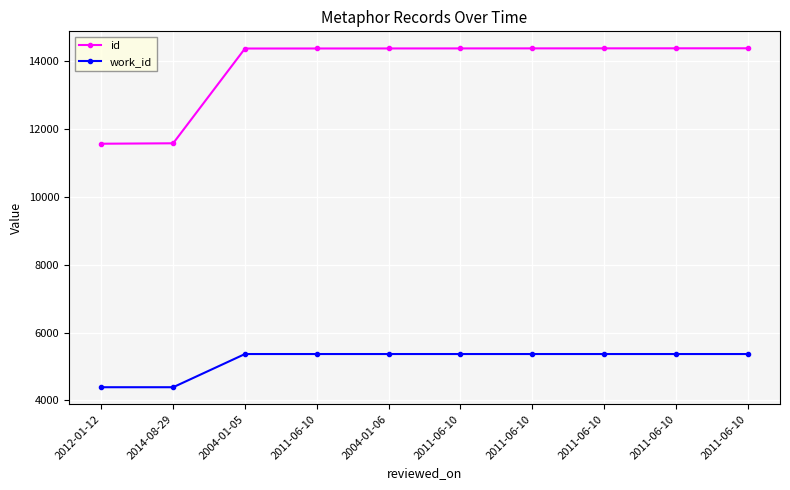

What is the average value of the work_id series?

5170